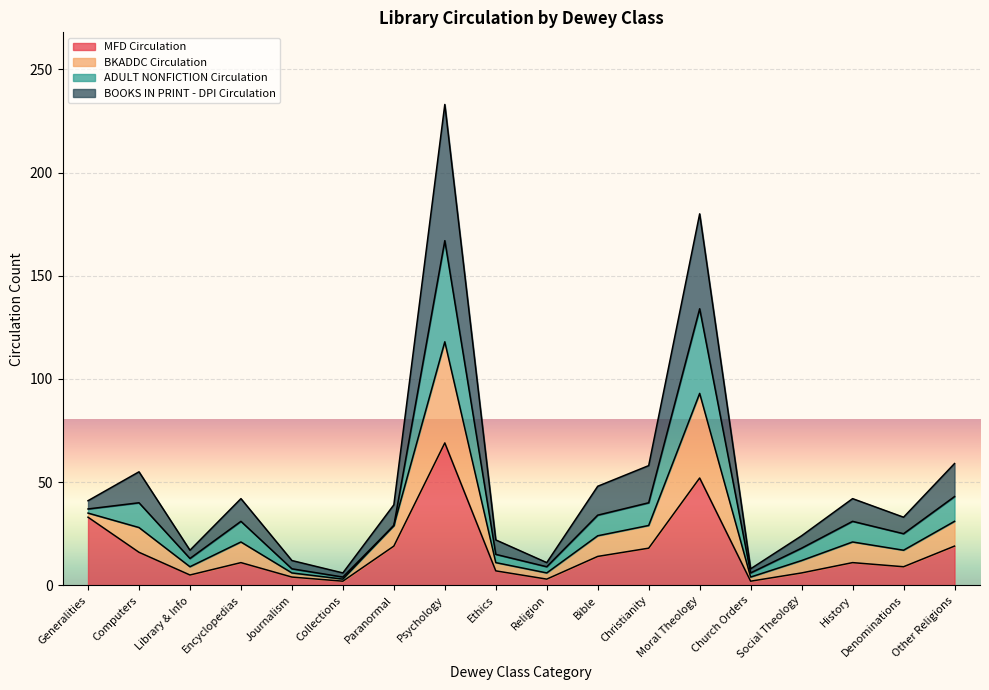

At which label does MFD Circulation reach its peak?

Psychology